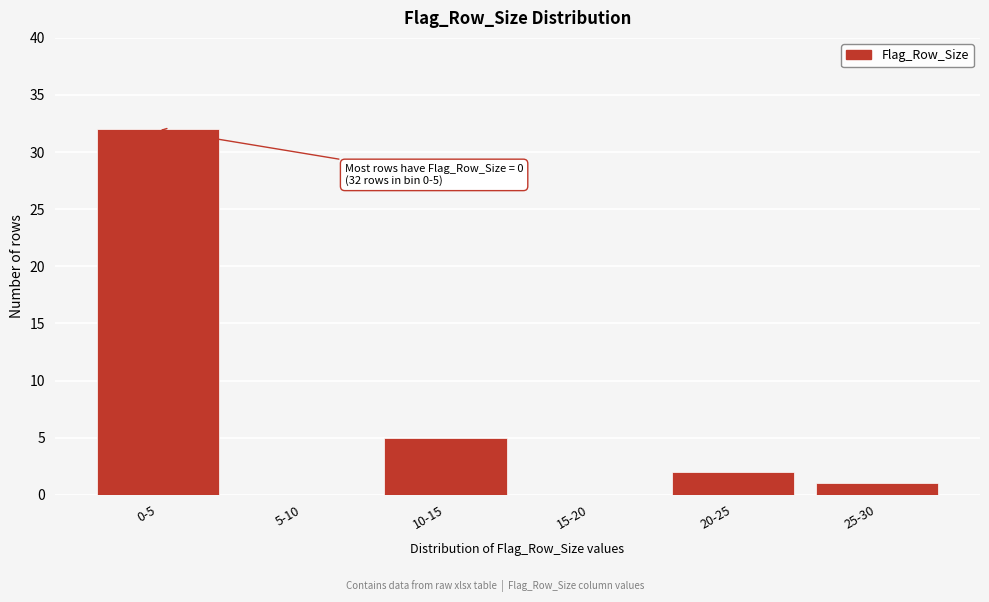

Reading right to left, extract all data points from this chart.

25-30=1	20-25=2	15-20=0	10-15=5	5-10=0	0-5=32